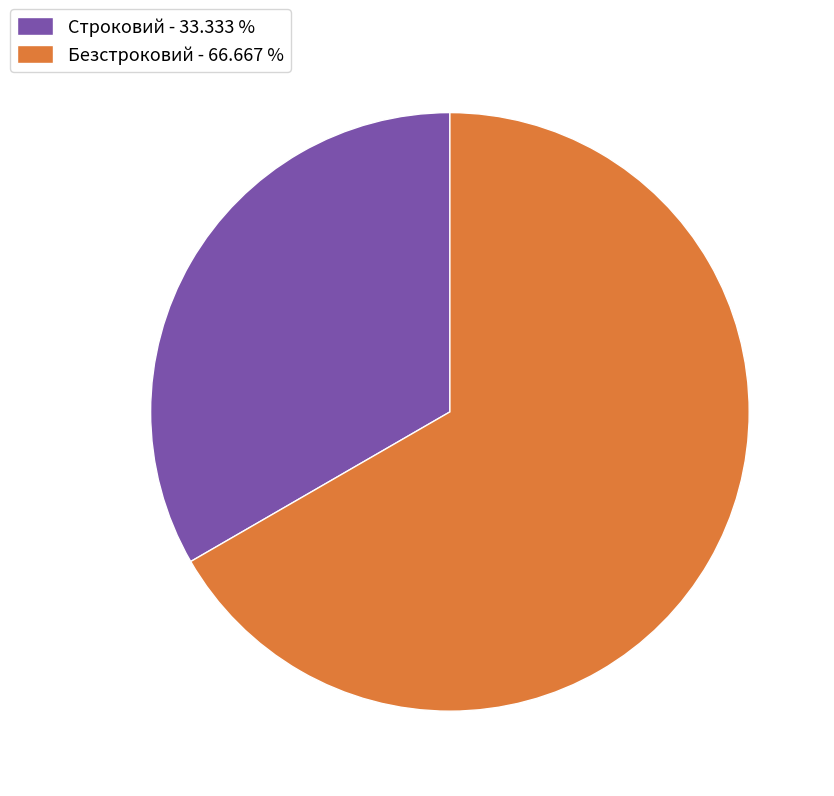

How many slices are in this pie chart?

2